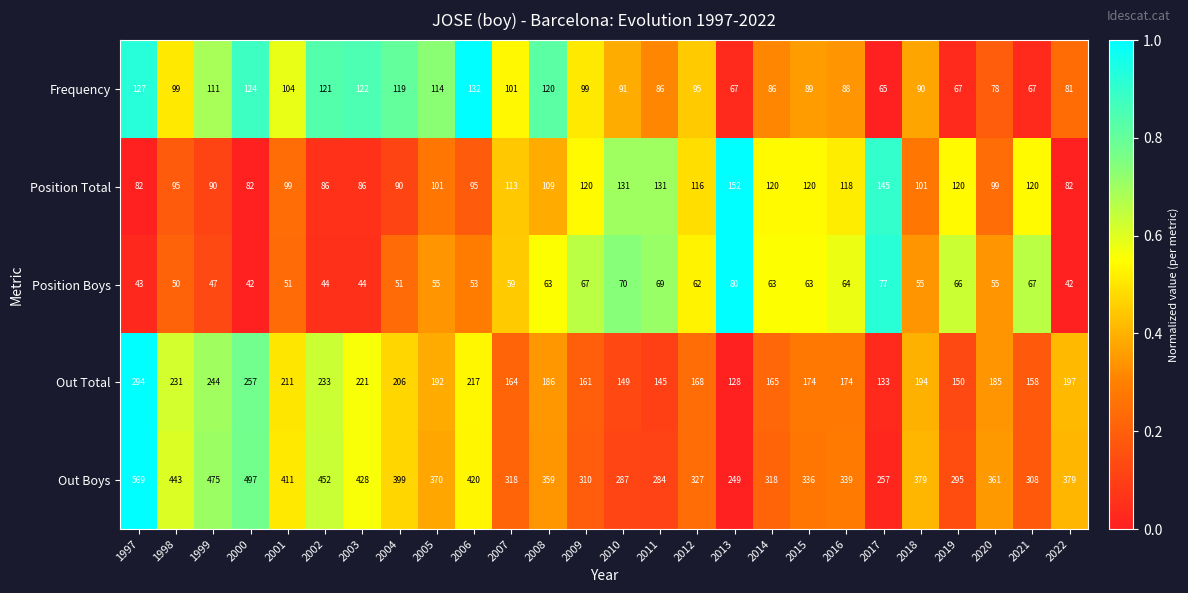

What is the difference between the Position Total values at 1998 and 2012?

21